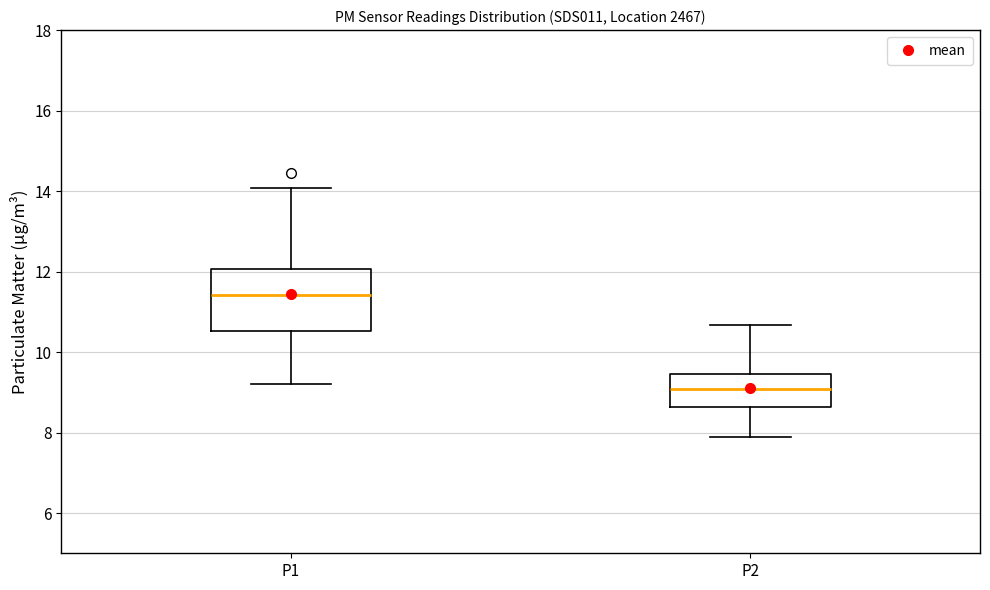

Comparing the boxes themselves (not the whiskers), which one is the tallest?

P1